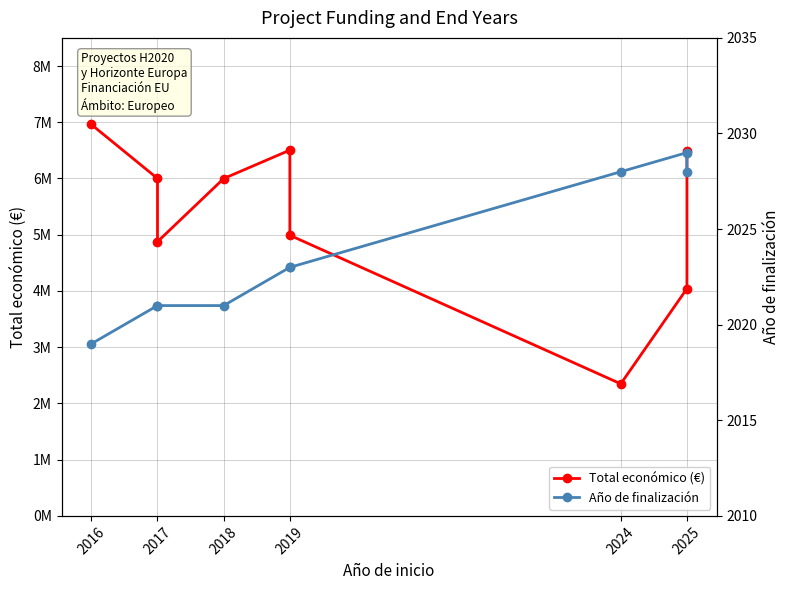

Between 2017 and 2018, which is larger?

2017